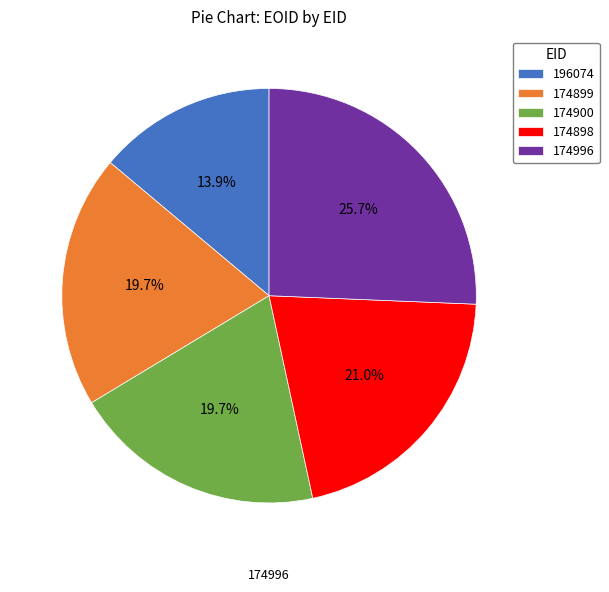

How much of the chart is everything except 174996?

74.3%